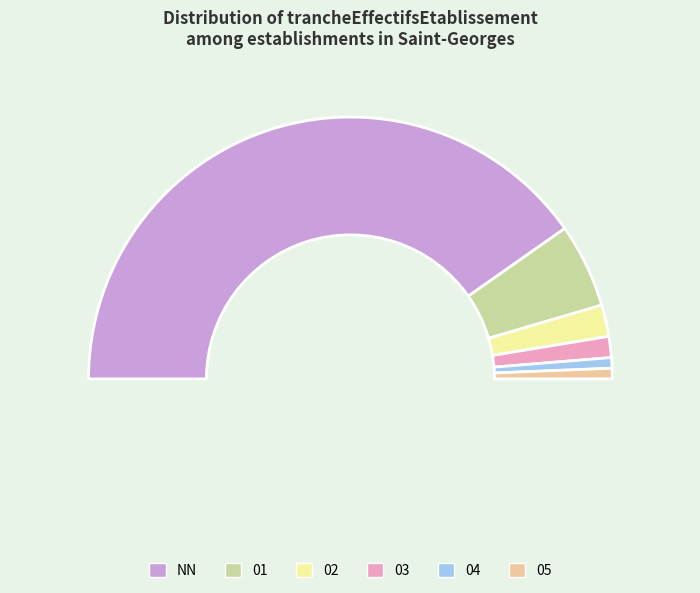

Approximately how many times larger is the value at NN compared to 03?

31.0